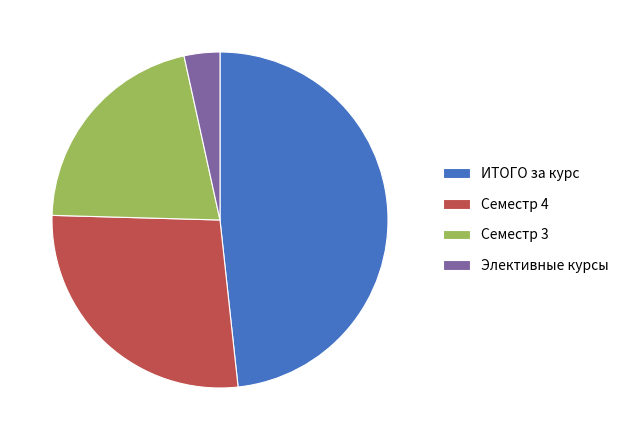

True or false: ИТОГО за курс accounts for 35% of the total.

False